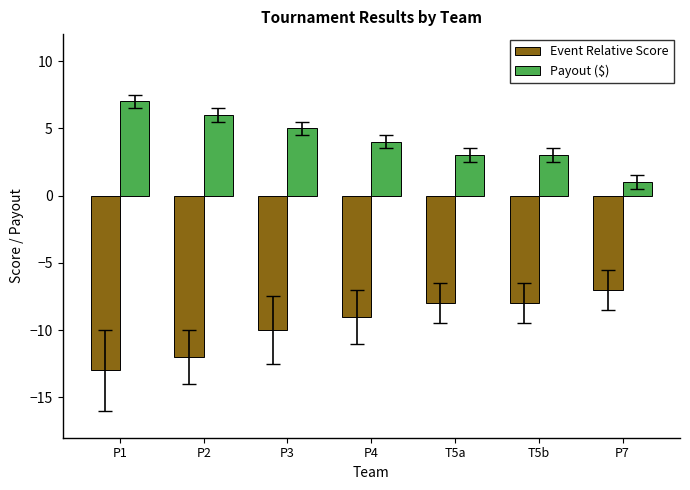

At which label does Payout ($) reach its minimum?

P7